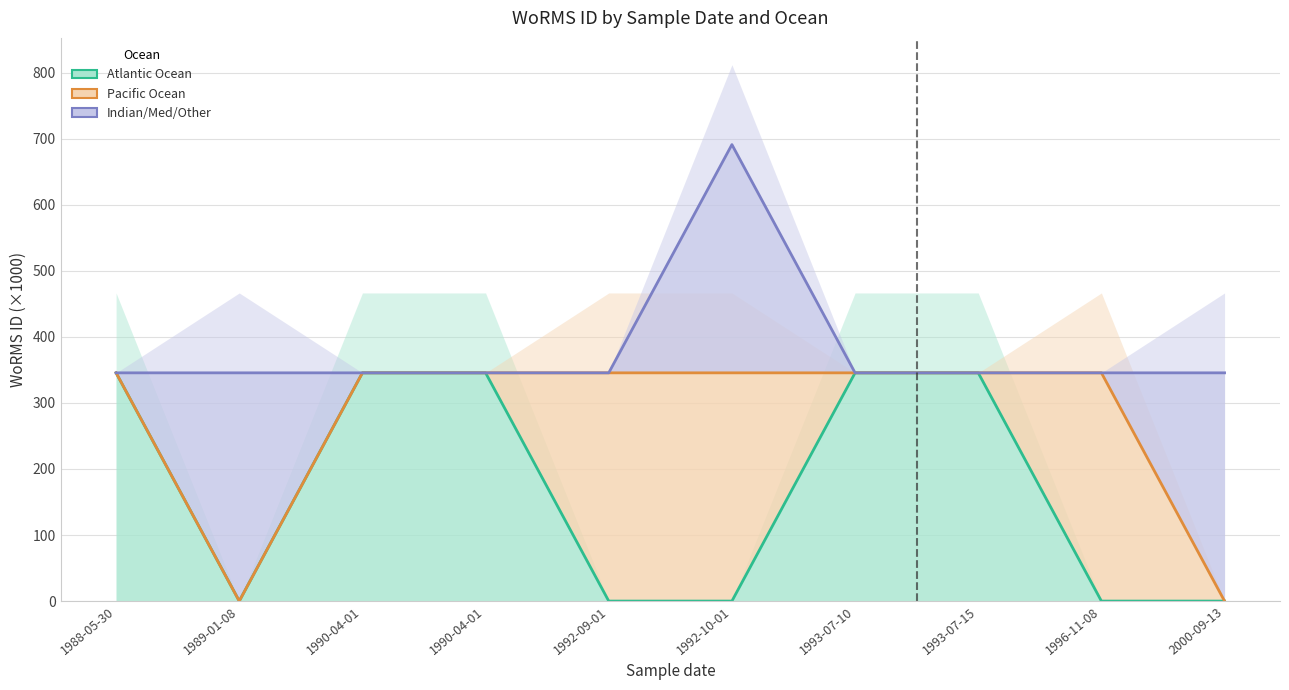

Reading left to right, extract all data points from this chart.

Atlantic Ocean: 1988-05-30=345.5	1989-01-08=0.0	1990-04-01=345.5	1990-04-01=345.5	1992-09-01=0.0	1992-10-01=0.0	1993-07-10=345.5	1993-07-15=345.5	1996-11-08=0.0	2000-09-13=0.0
Pacific Ocean: 1988-05-30=345.5	1989-01-08=0.0	1990-04-01=345.5	1990-04-01=345.5	1992-09-01=345.5	1992-10-01=345.5	1993-07-10=345.5	1993-07-15=345.5	1996-11-08=345.5	2000-09-13=0.0
Indian/Med/Other: 1988-05-30=345.5	1989-01-08=345.5	1990-04-01=345.5	1990-04-01=345.5	1992-09-01=345.5	1992-10-01=691.0	1993-07-10=345.5	1993-07-15=345.5	1996-11-08=345.5	2000-09-13=345.5